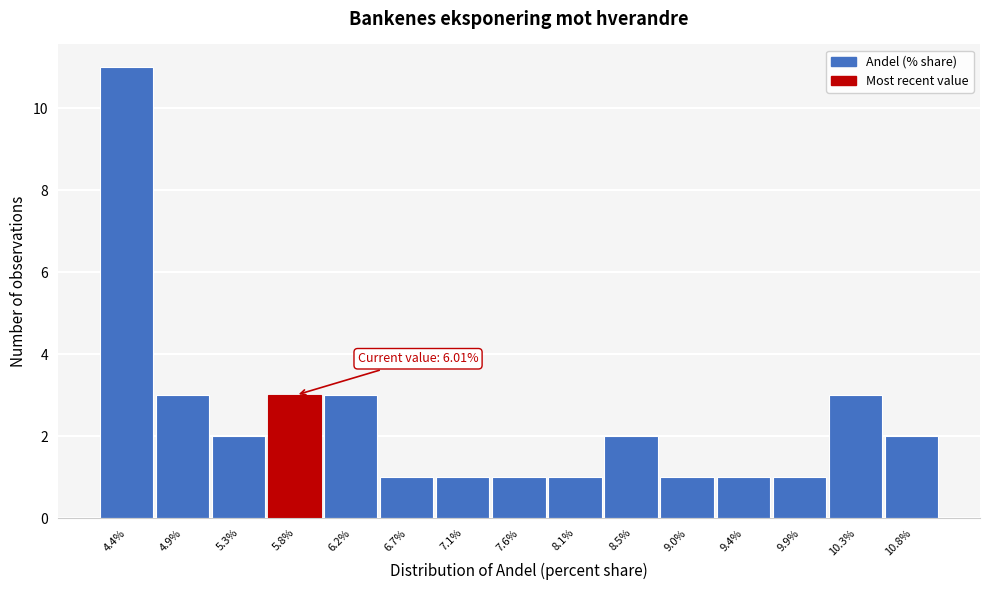

Reading left to right, extract all data points from this chart.

11	3	2	3	3	1	1	1	1	2	1	1	1	3	2